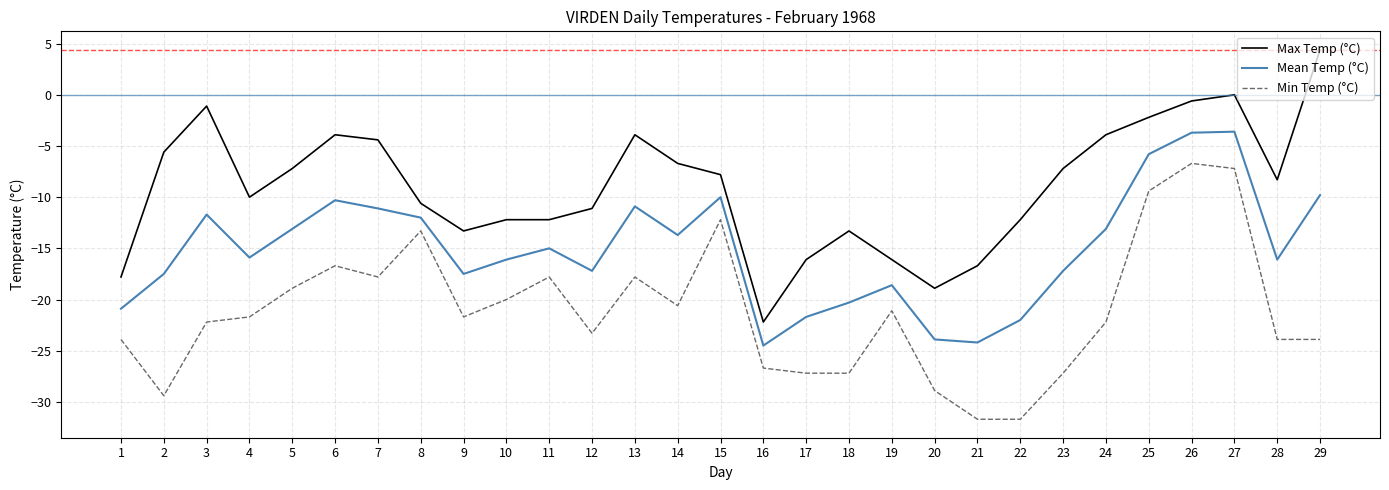

Where is Min Temp (°C) nearest to the value -19?

5